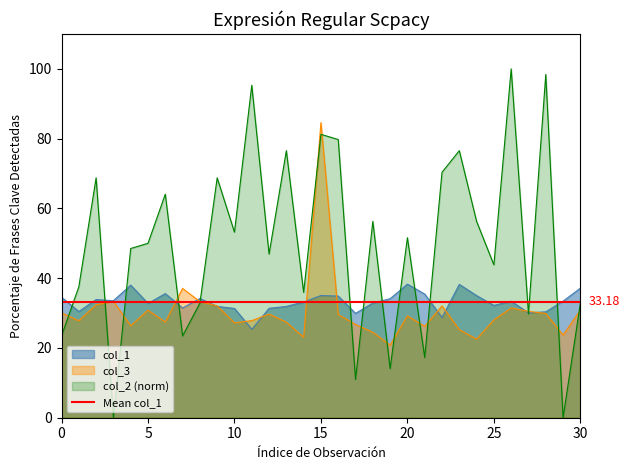

What is the difference between the col_1 values at 10 and 29?

2.1